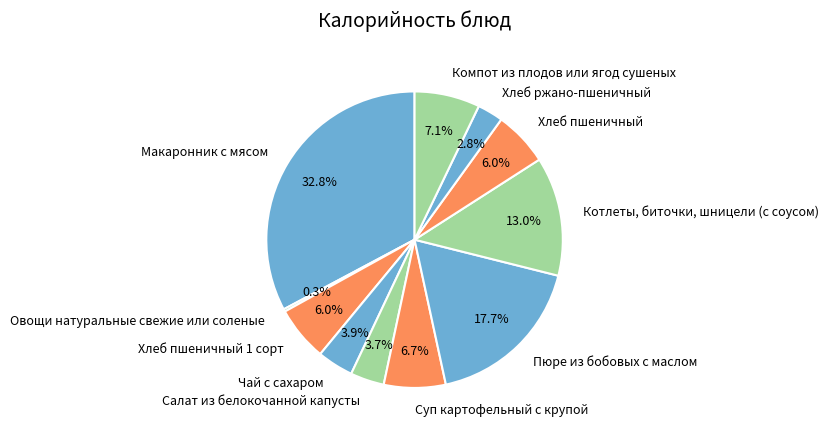

Does Компот из плодов или ягод сушеных account for over 50% of the chart?

No